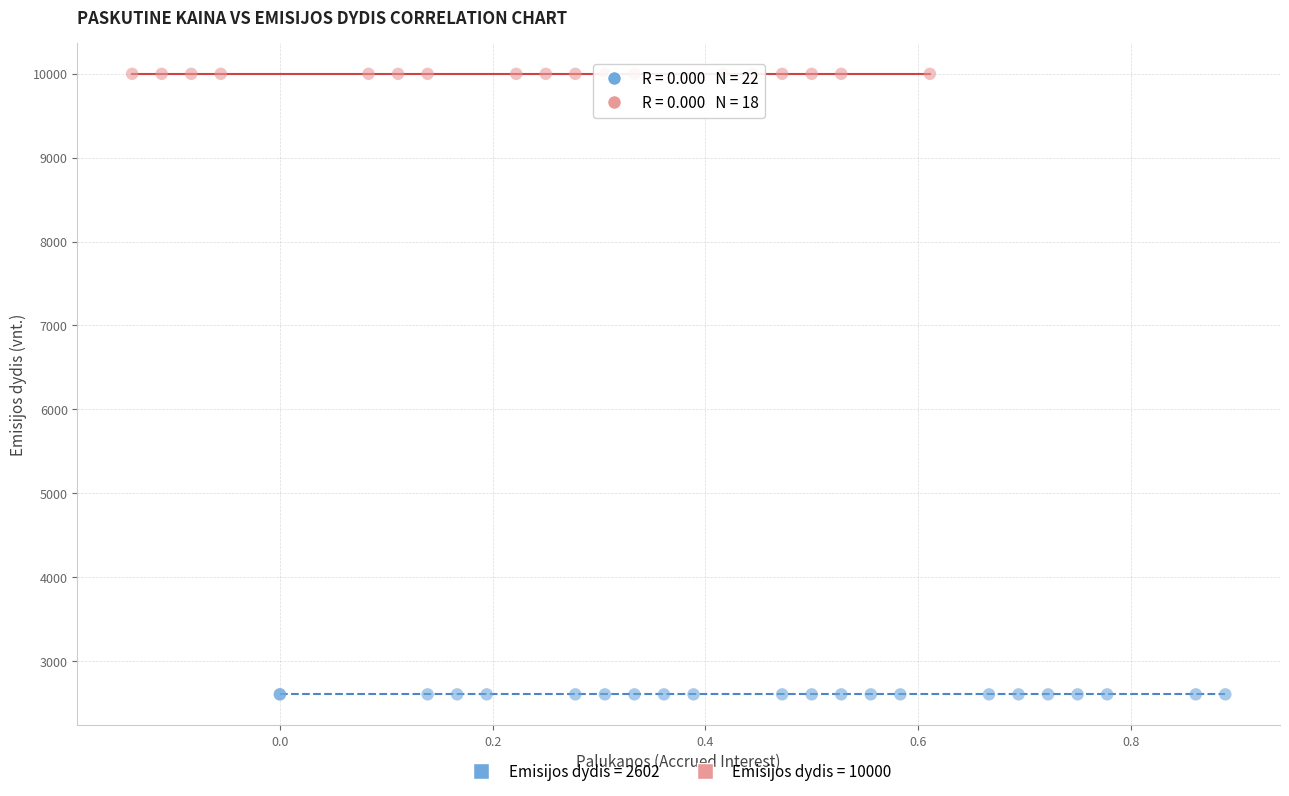

Which series contains the lowest Y value?

Emisijos dydis = 2602